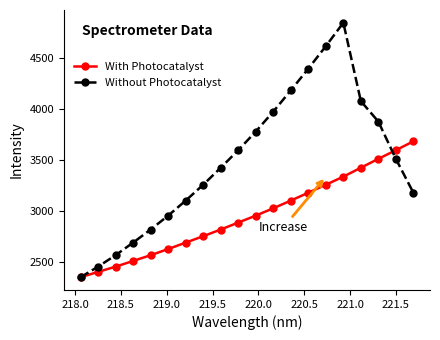

True or false: With Photocatalyst has more than 2 points higher than both neighbors.

False